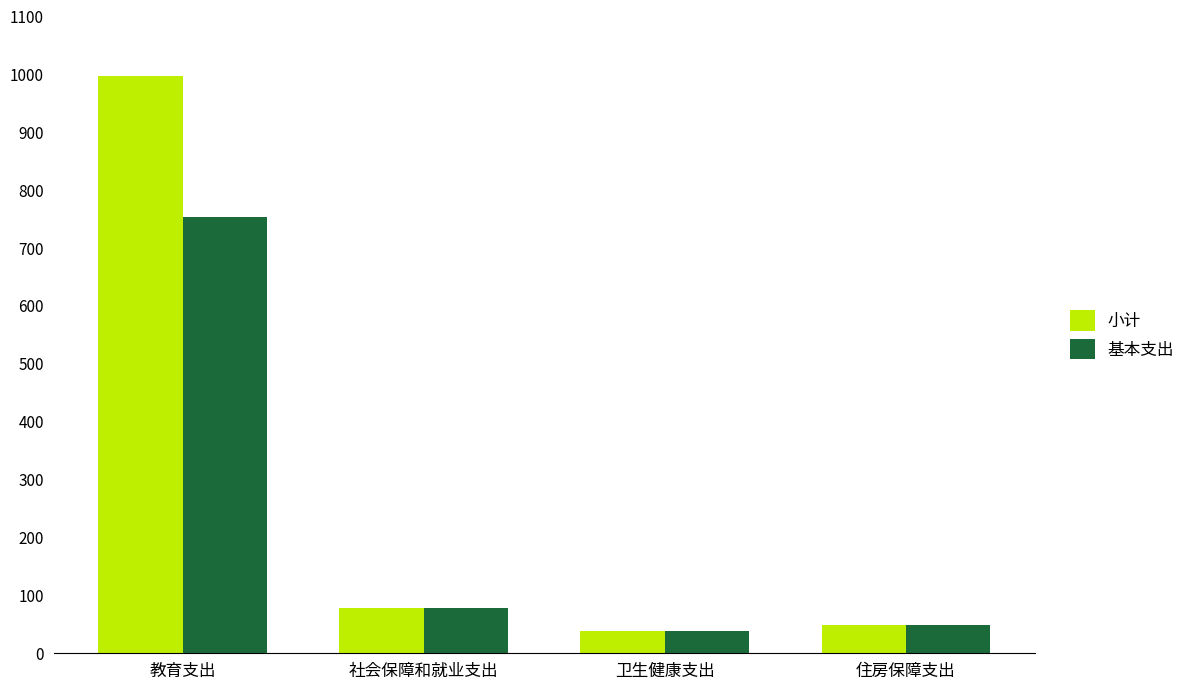

At which label does 小计 reach its peak?

教育支出